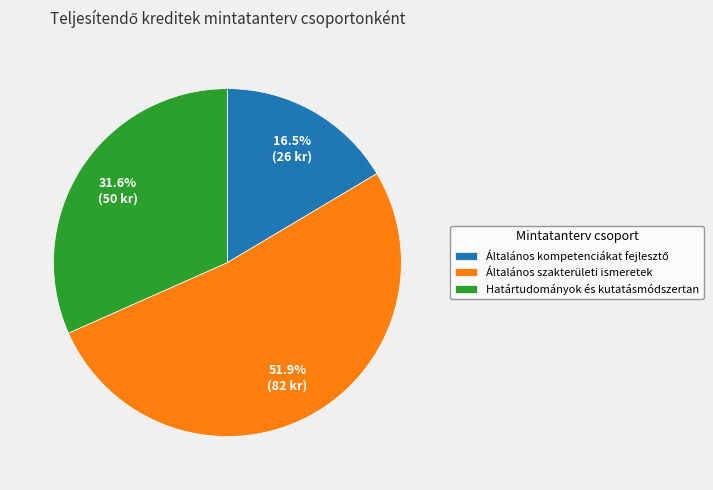

How many slices are in this pie chart?

3